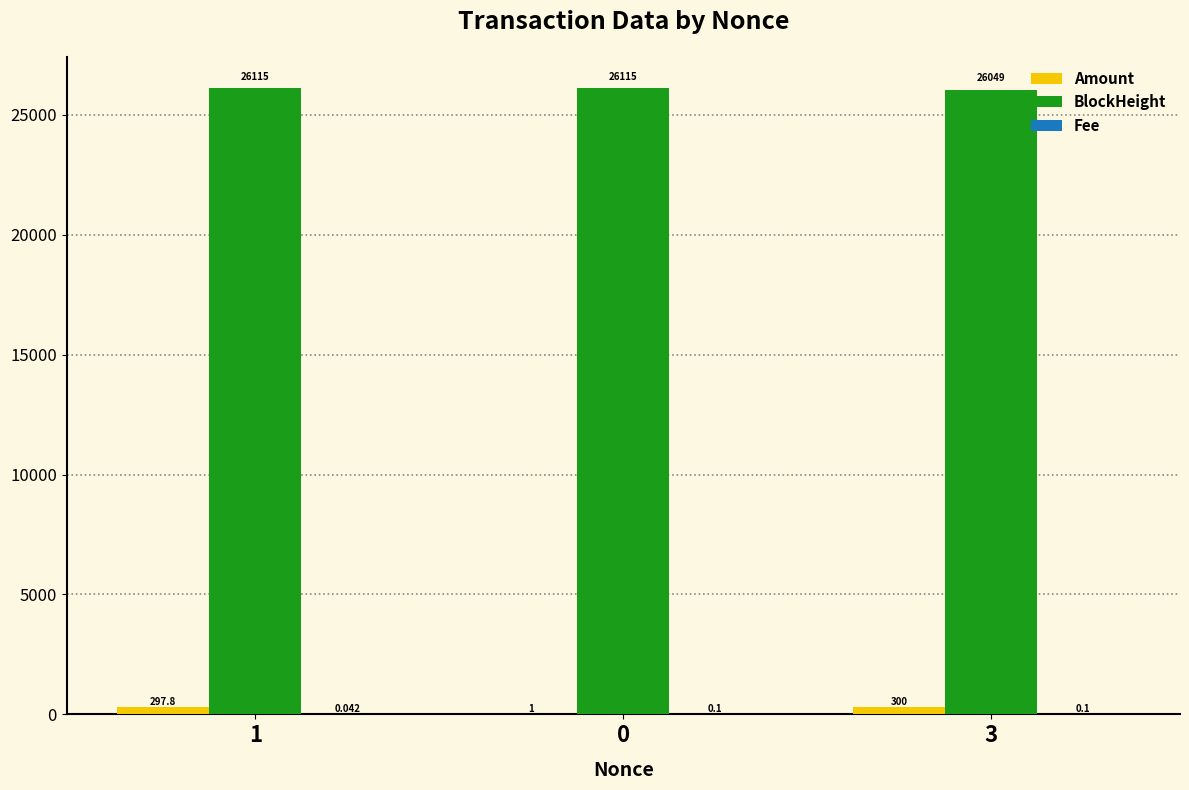

Is the value of BlockHeight at 3 greater than the value of Amount at 0?

Yes